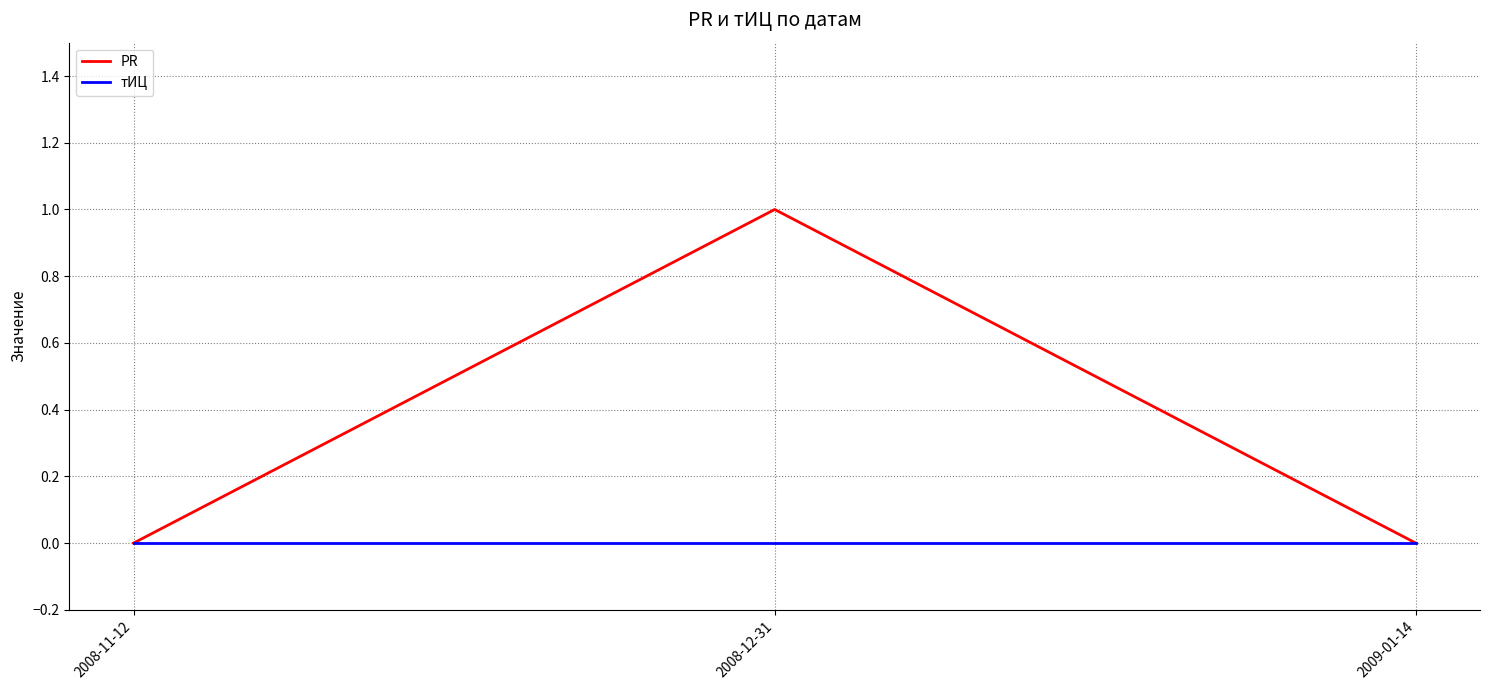

Is this an area chart (filled region under the line)?

No